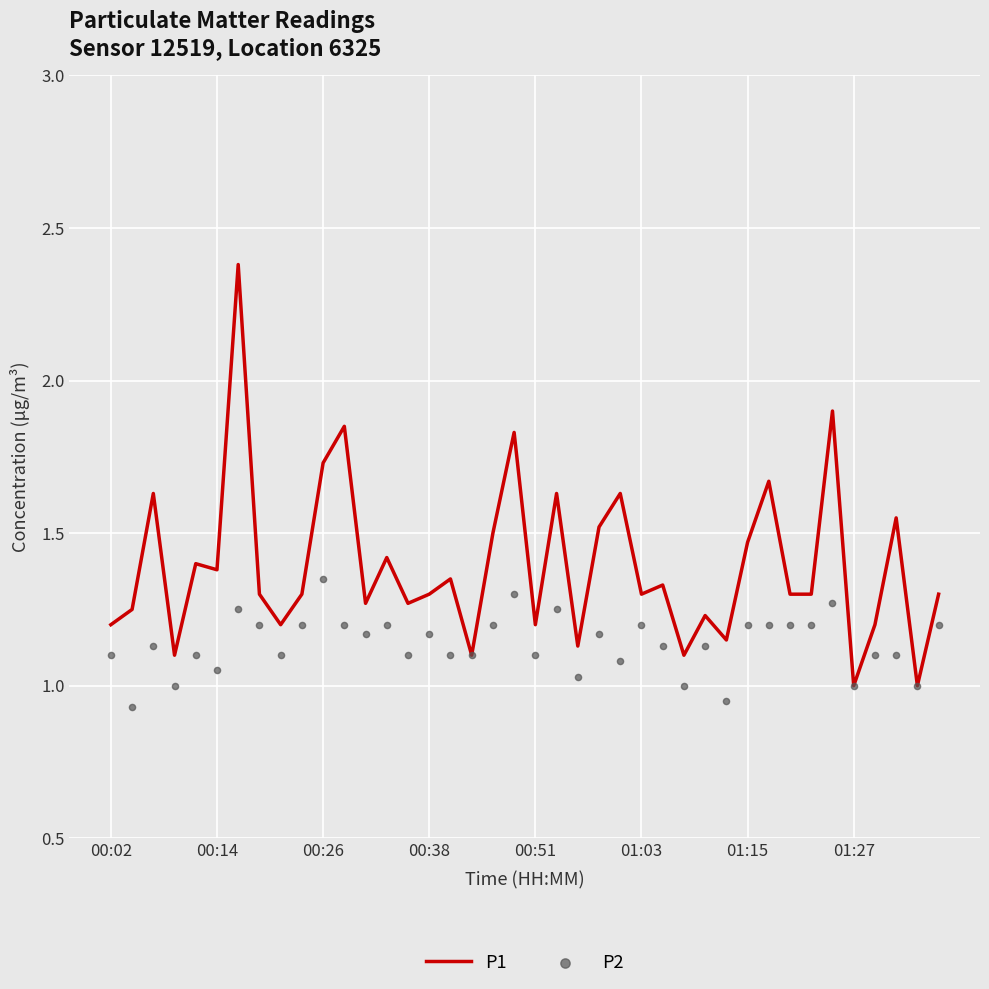

Which series has the largest Y range (max minus min)?

P1